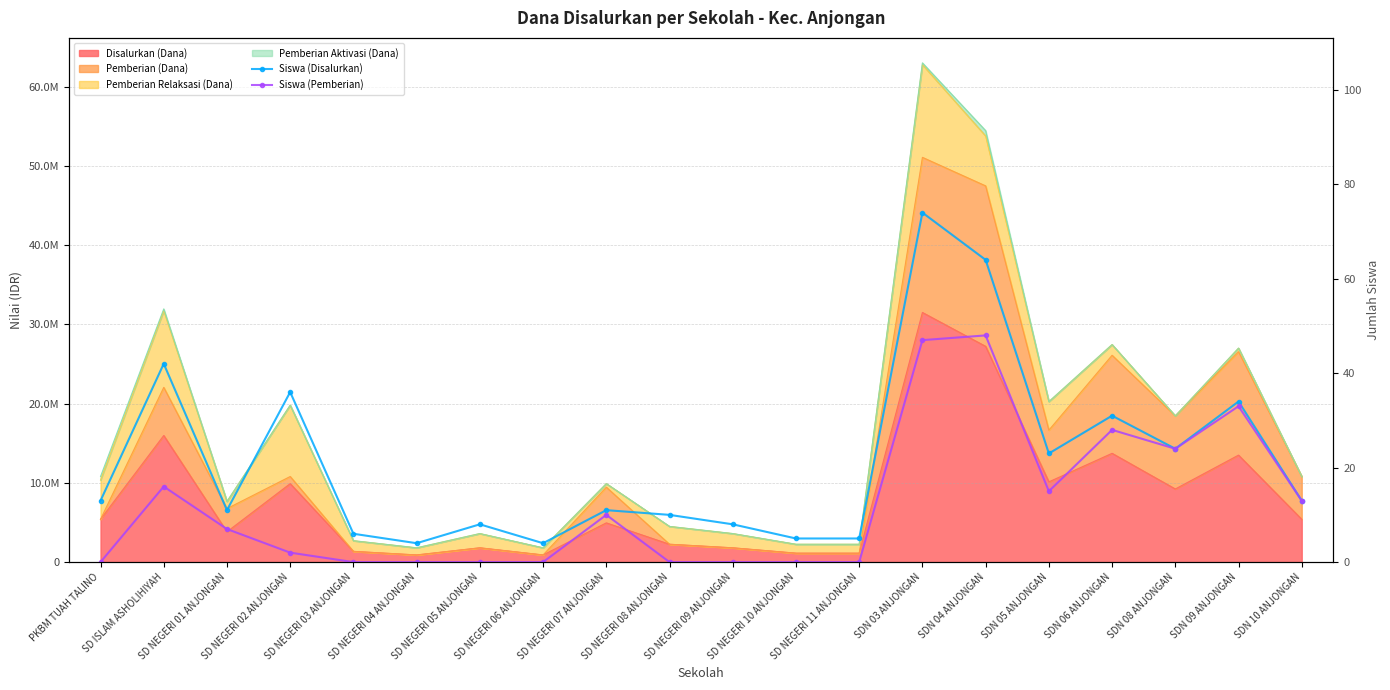

What is the value of the Siswa (Disalurkan) point at the 14th from the left?

74